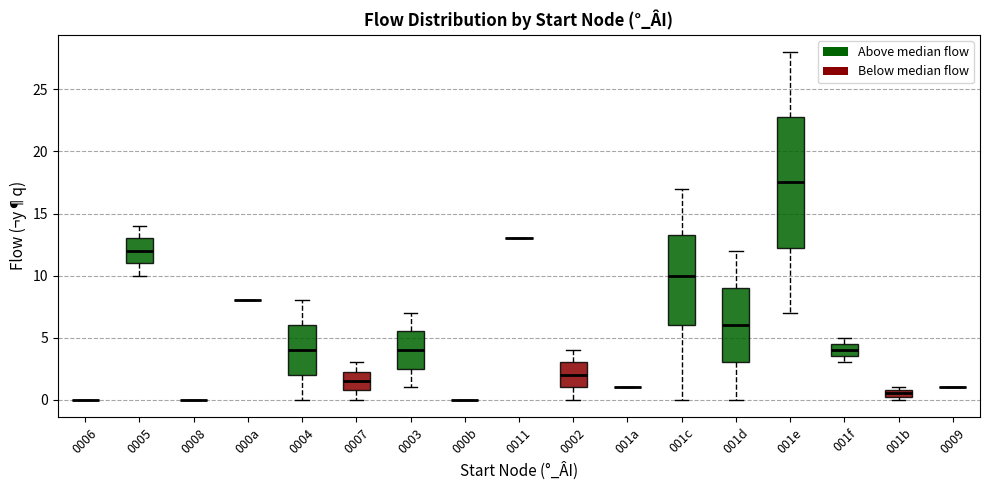

Comparing the boxes themselves (not the whiskers), which one is the tallest?

001e